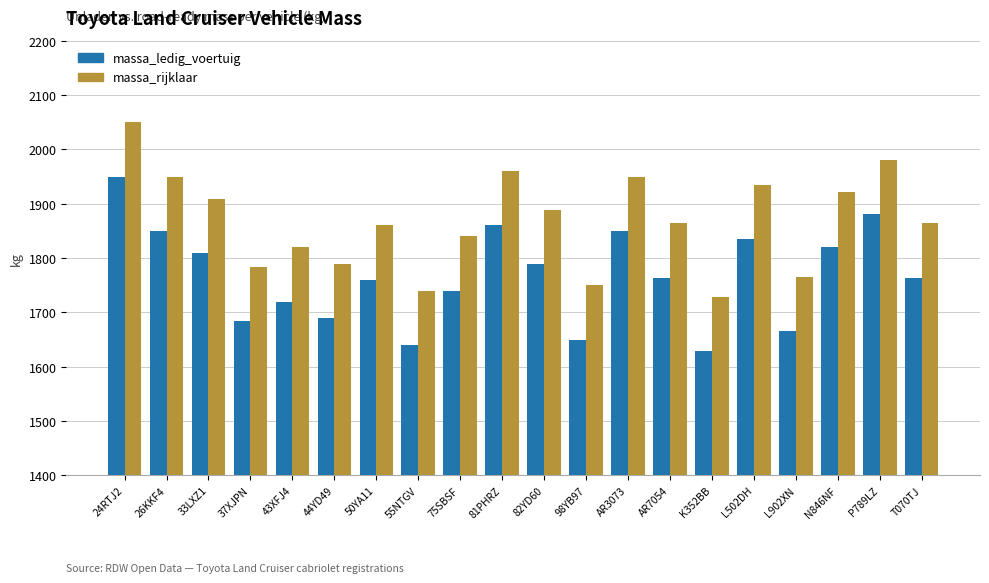

What is the label of the 8th bar from the right?

AR3073